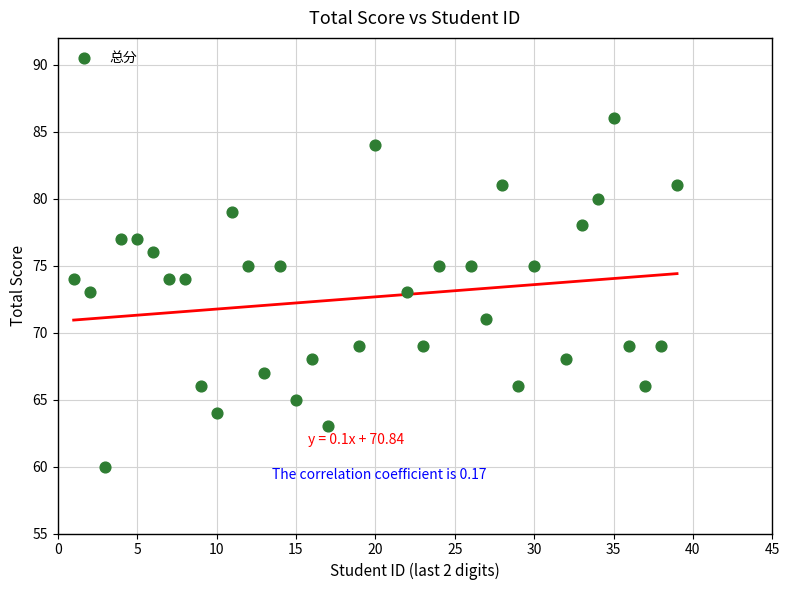

What is the range of X values (max minus min)?

38